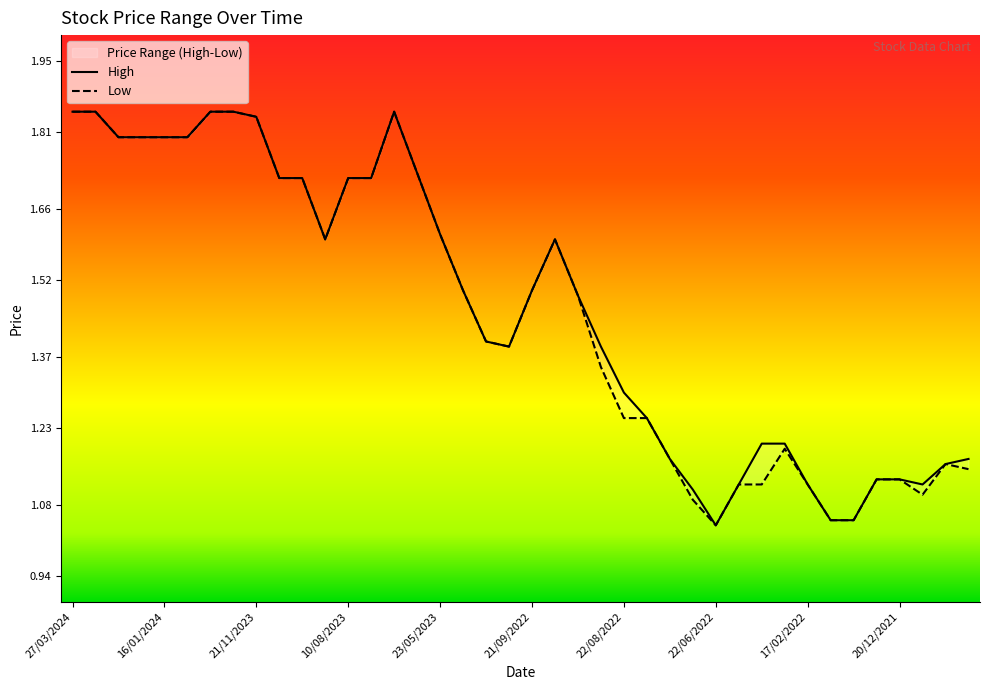

Is the value of High at 22/08/2022 greater than the value of Low at 31/08/2022?

No